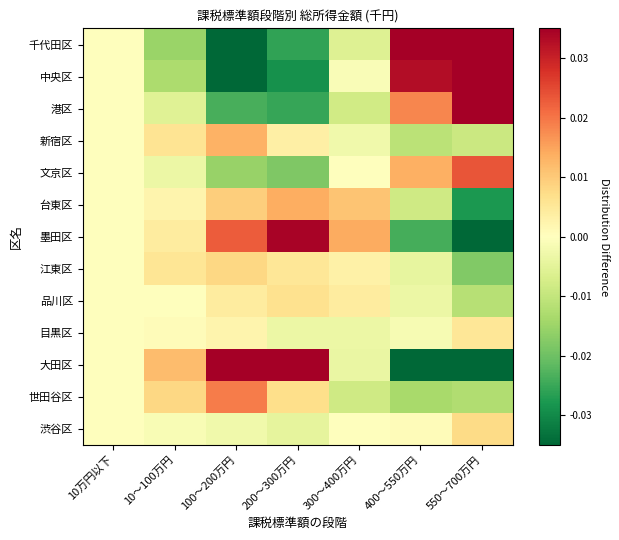

How many data points does each series have?

7